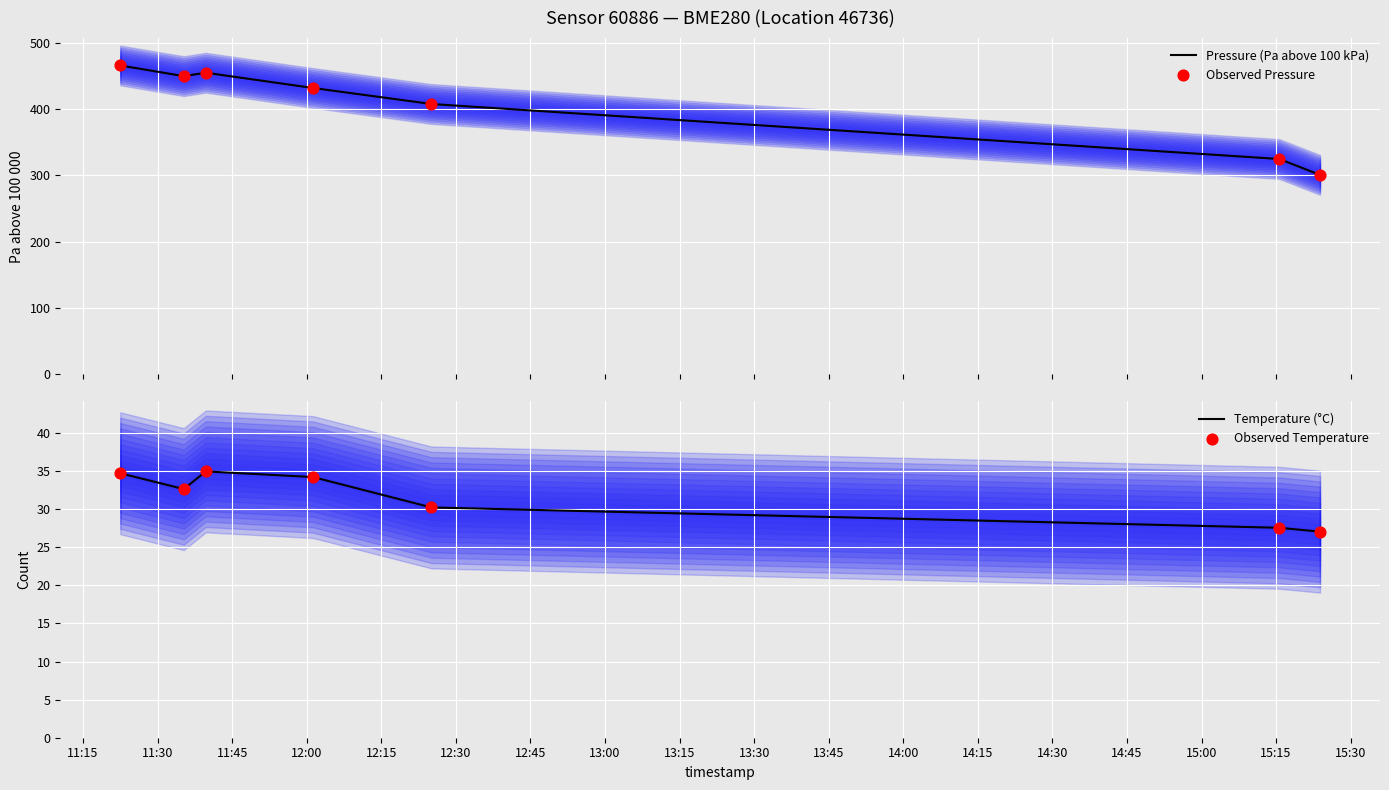

Which series has the widest spread of Y values?

Pressure (Pa above 100 kPa)